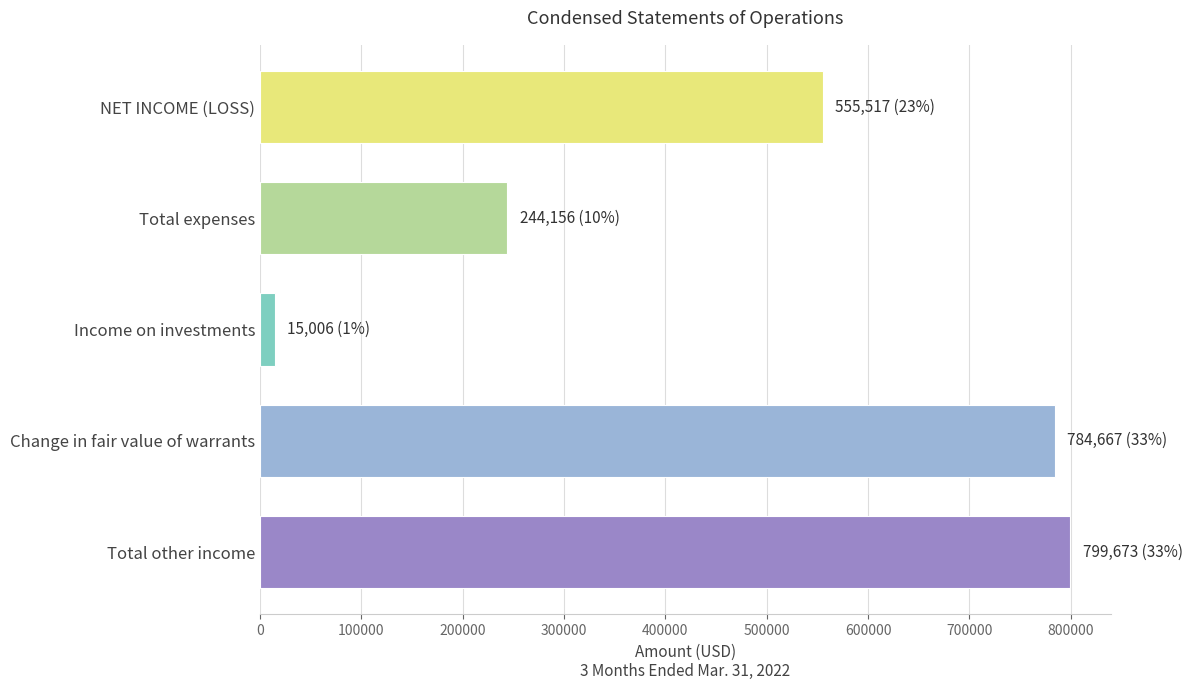

What is the value of the 2nd bar from the top?

244156